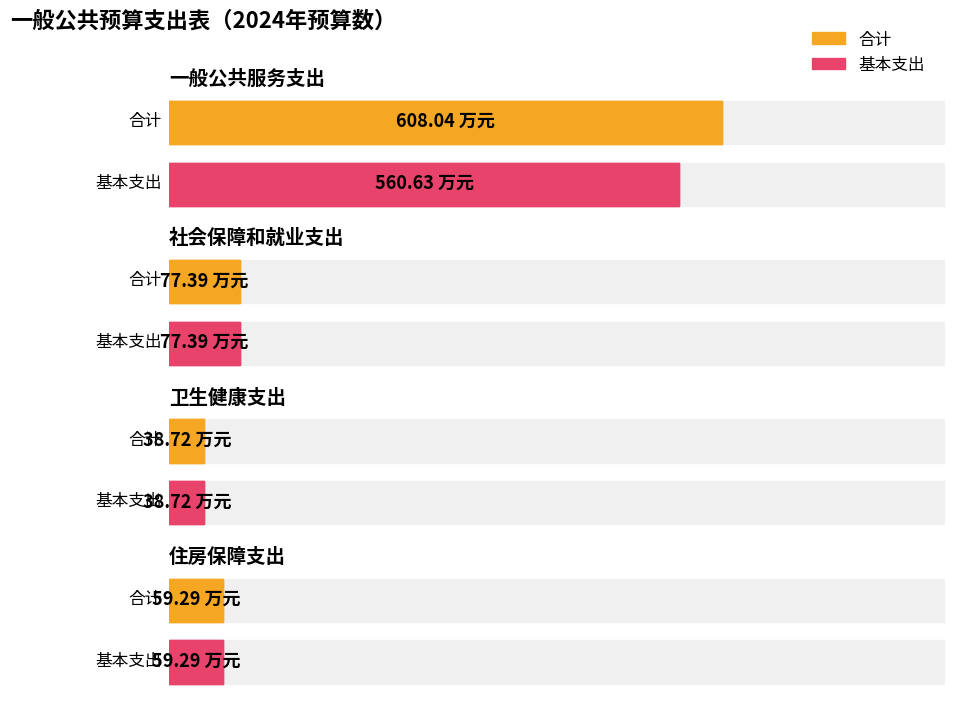

What is the label of the 1st bar from the left?

一般公共服务支出